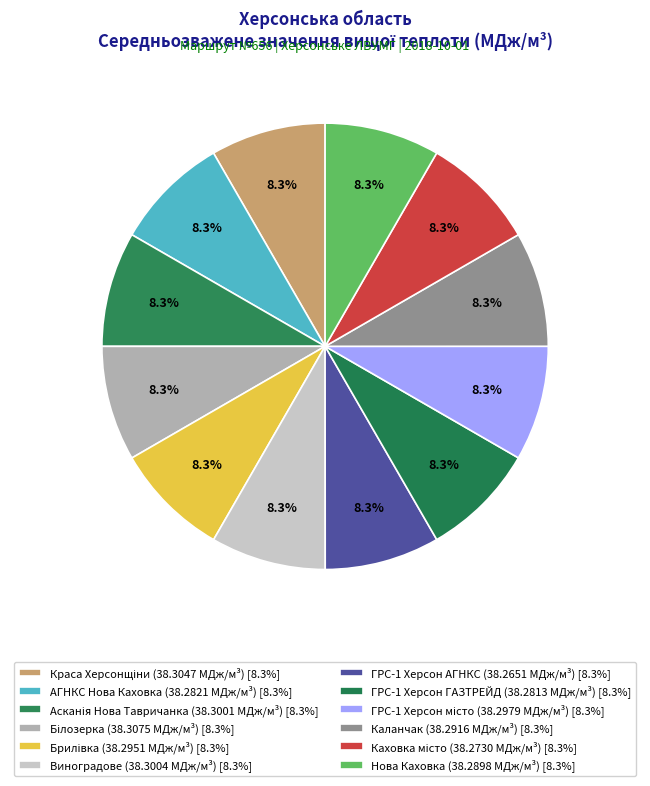

Count the number of slices in the pie.

12